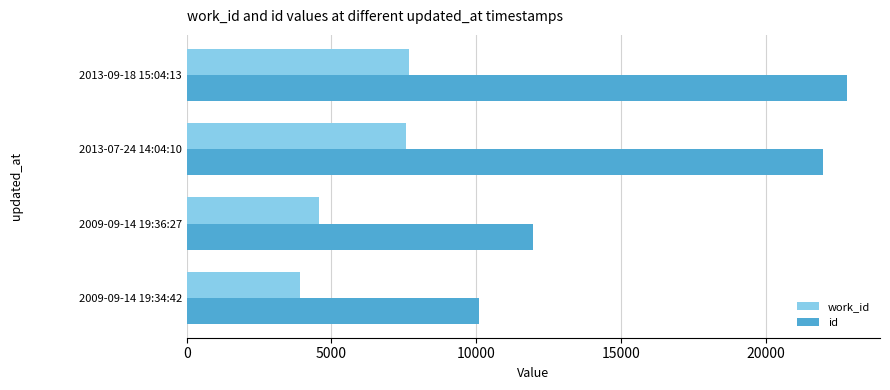

What is the sum of all id values?

66843